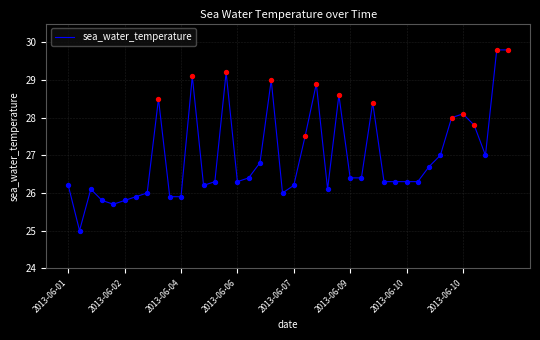

What is the maximum value shown in the chart?

29.8